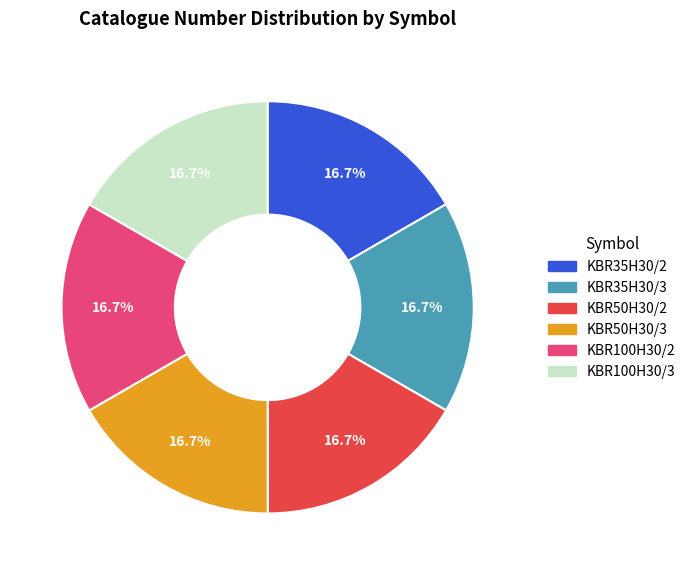

To the nearest percent, what portion does KBR100H30/2 represent?

17%